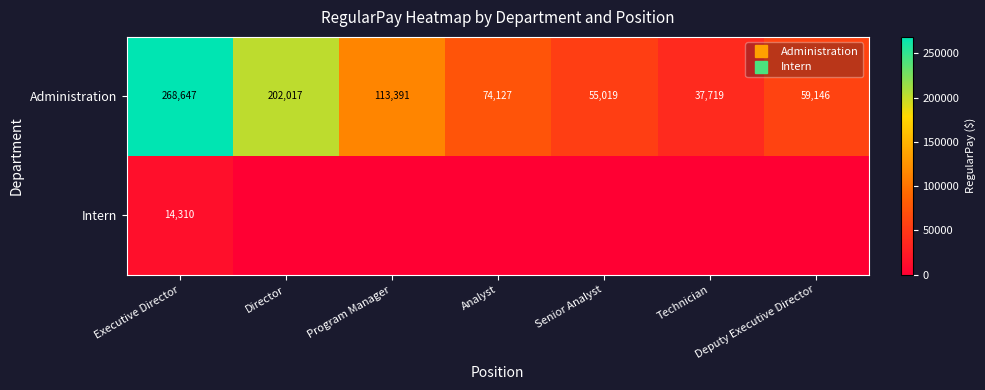

Rank the categories by Administration value from highest to lowest.

Executive Director, Director, Program Manager, Analyst, Deputy Executive Director, Senior Analyst, Technician